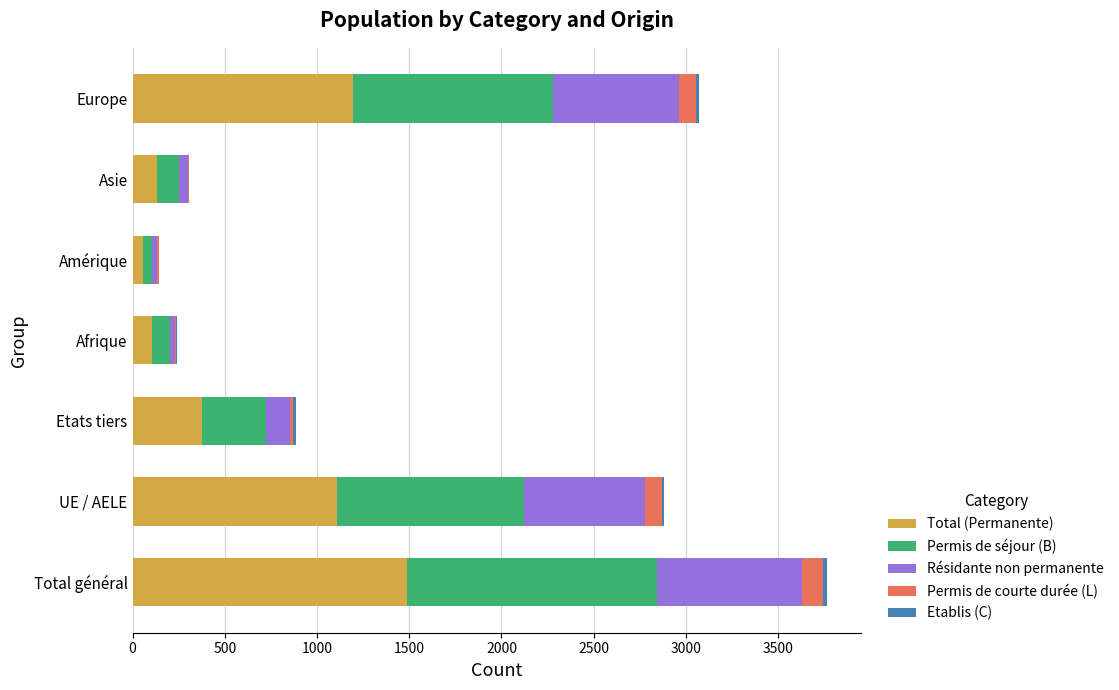

Count the number of categories in the chart.

7